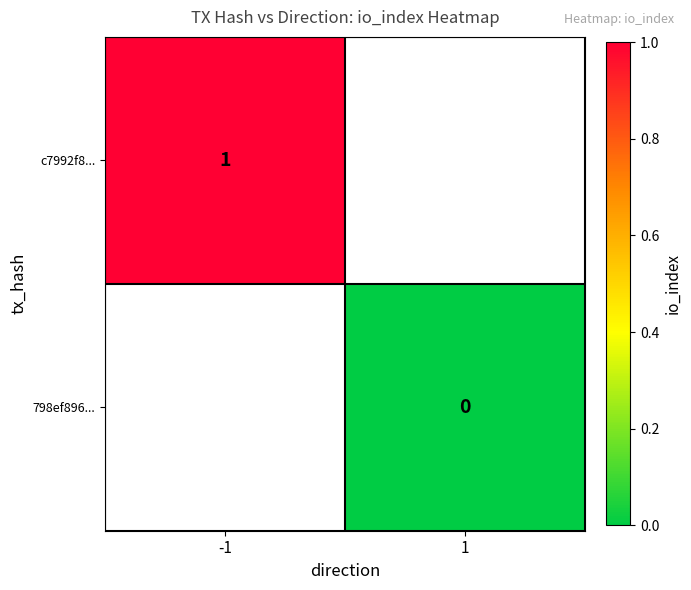

True or false: c7992f8... has a value of 1 at -1.

True